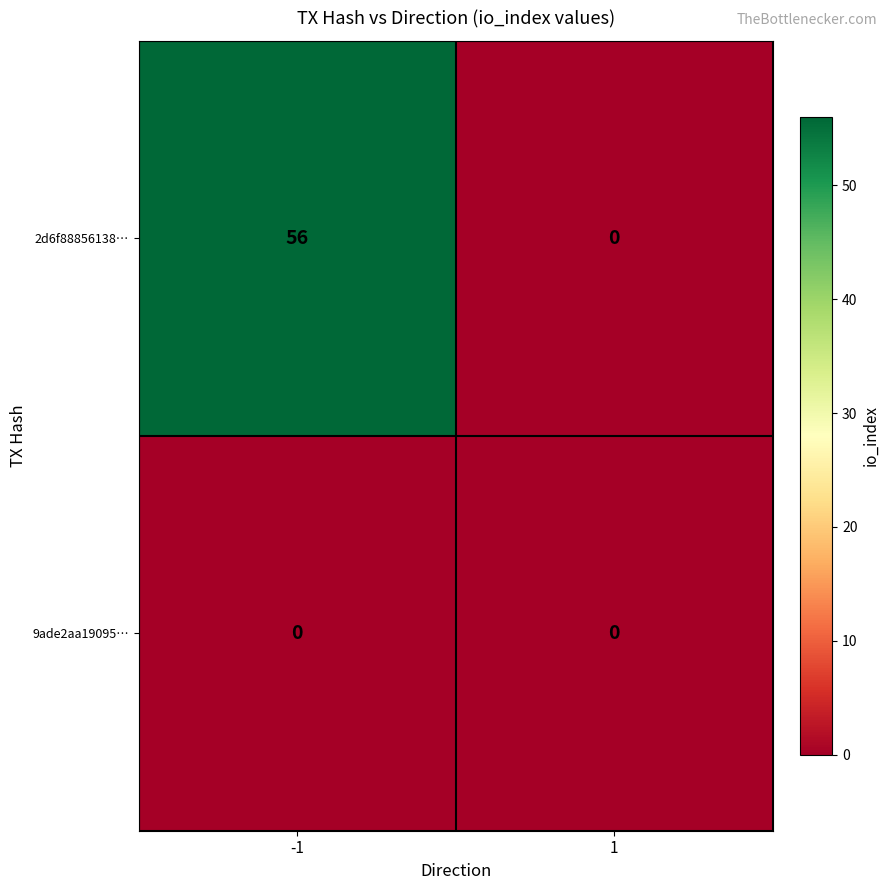

How many series are shown in this chart?

2